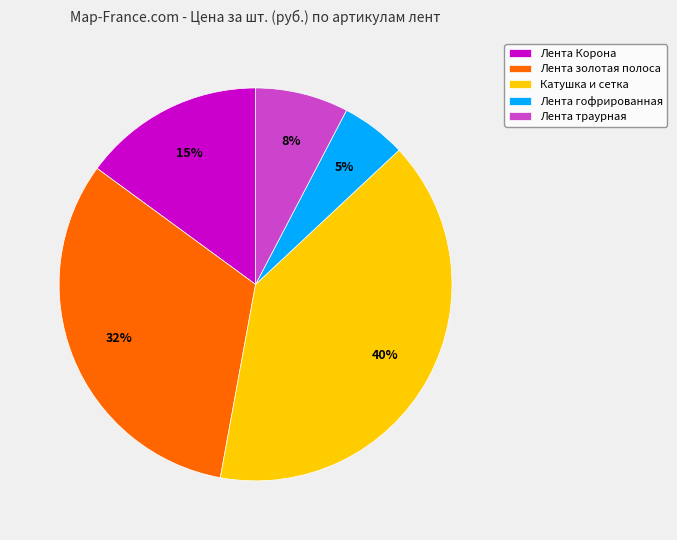

True or false: Лента золотая полоса accounts for 38% of the total.

False